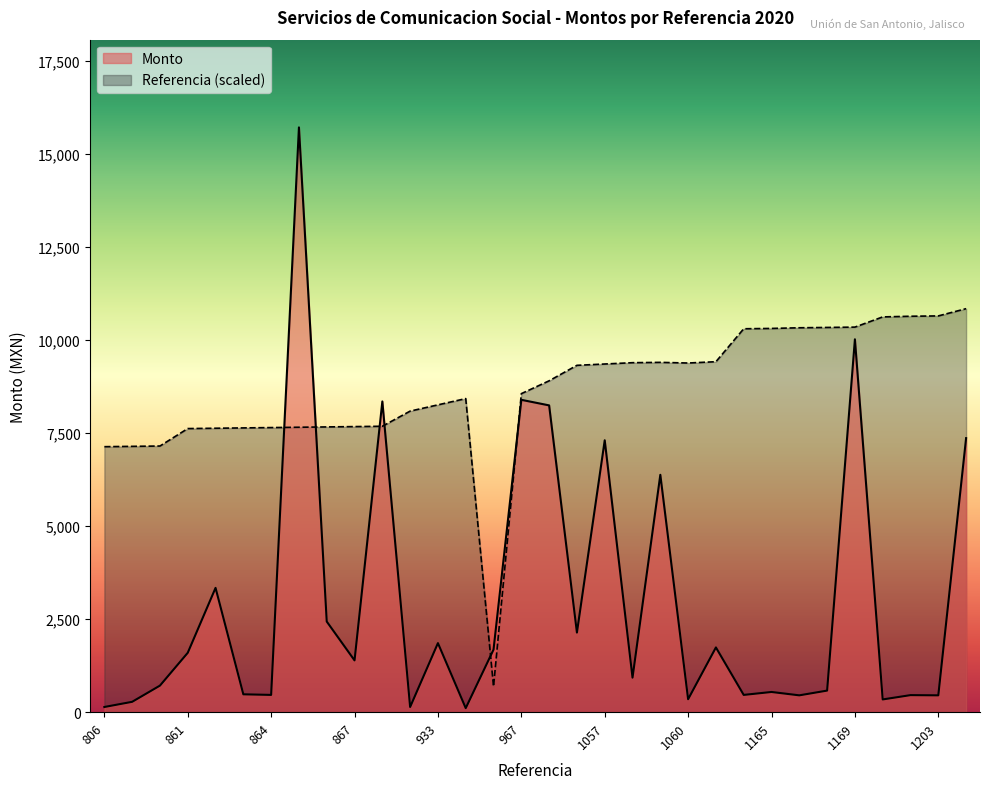

What is the value of the Monto point at the 20th from the left?

928.0